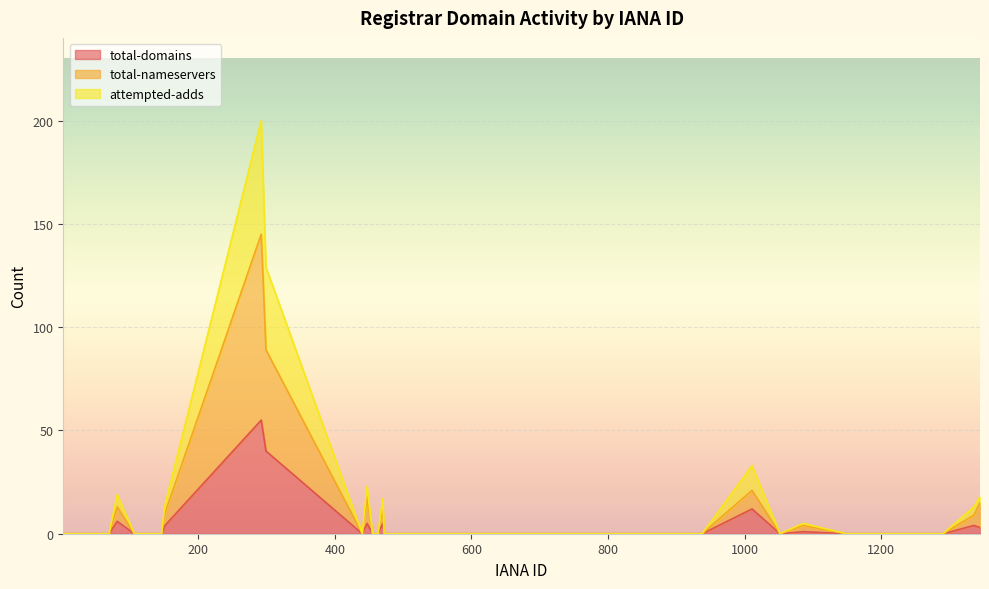

What is the value of the total-domains point at the 20th from the left?

5